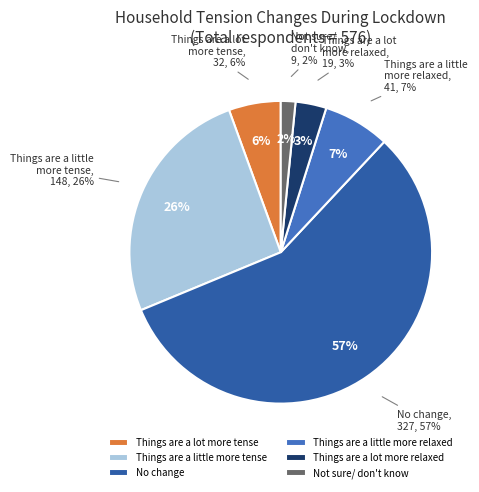

Is it true that Things are a little more relaxed is 16% of the pie?

False